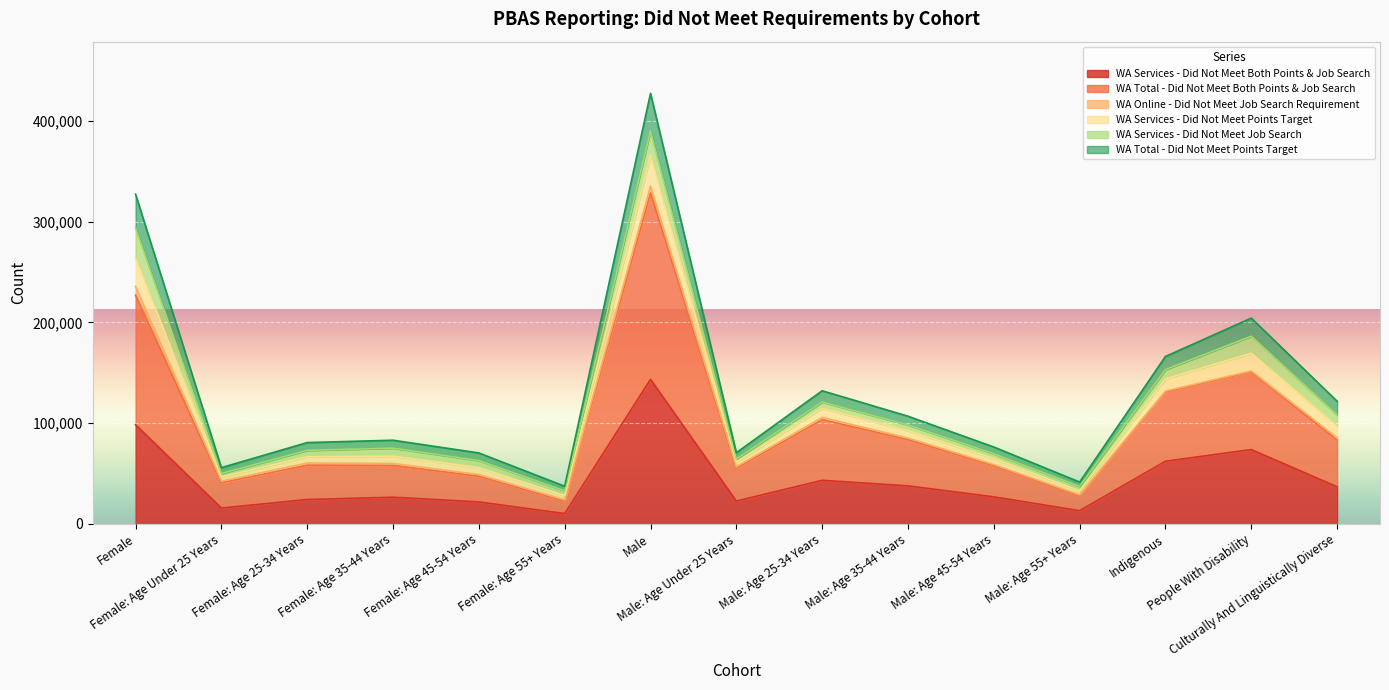

What is the highest value of the WA Services - Did Not Meet Both Points & Job Search series?

143480